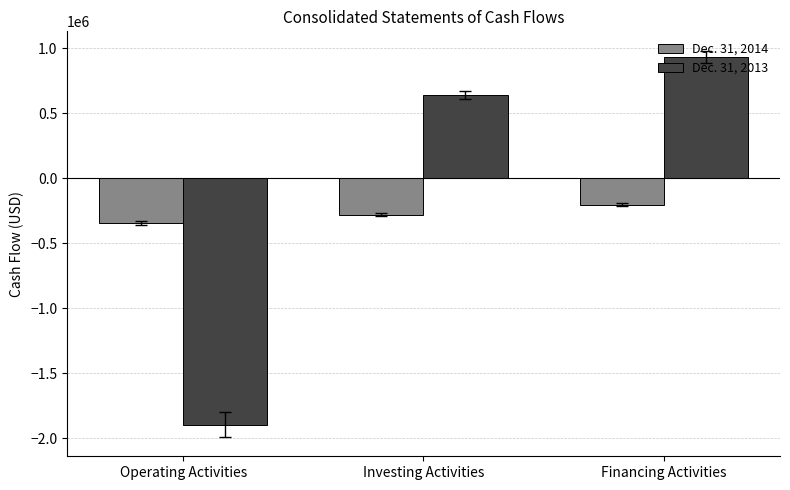

Are the bars grouped side by side (vs. stacked)?

Yes